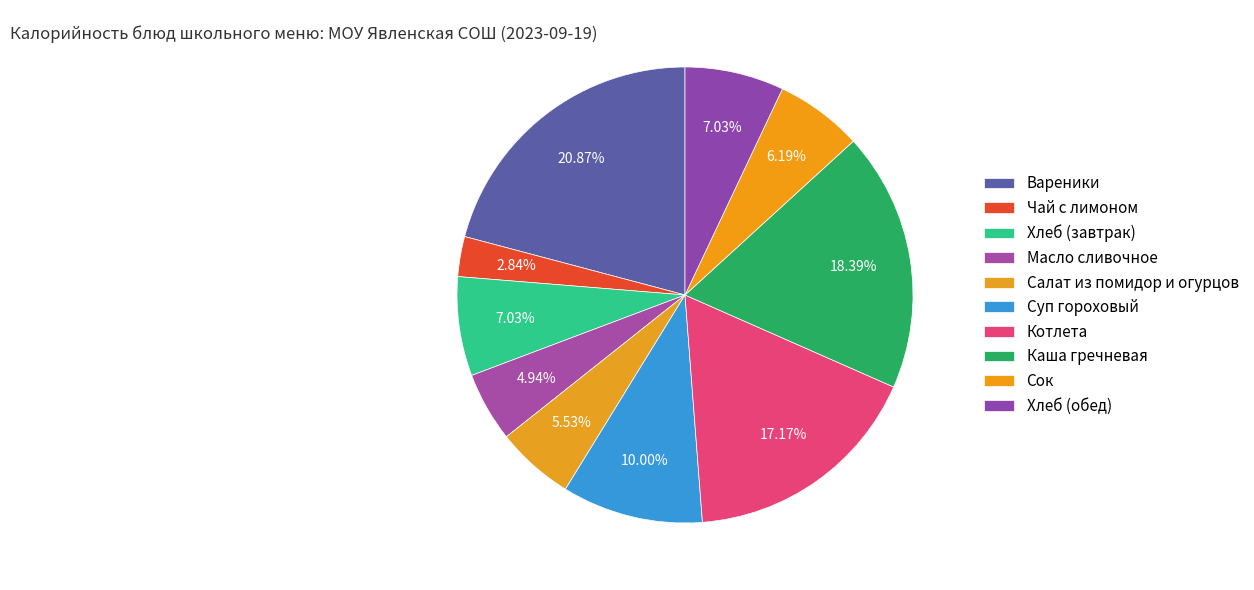

Count the number of slices in the pie.

10